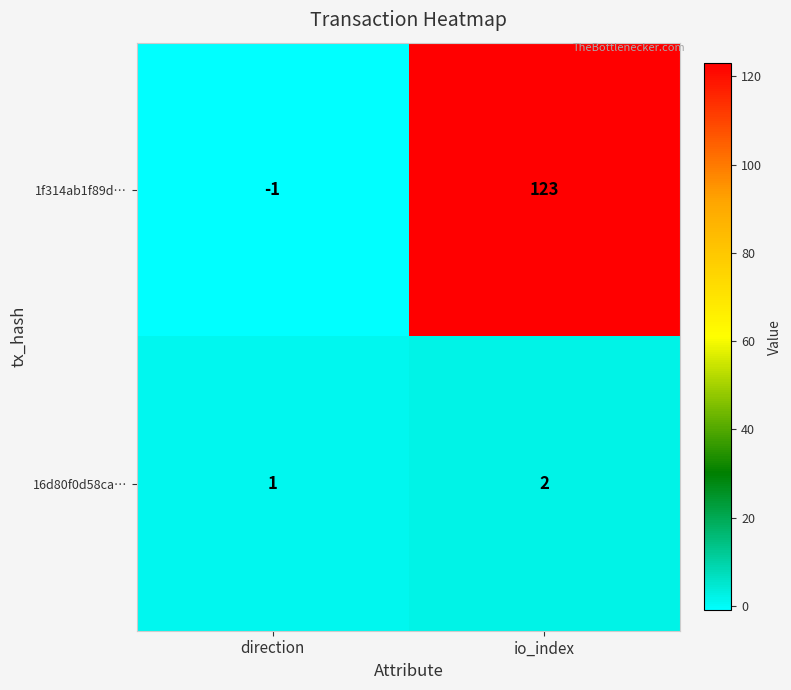

What is the sum of all 1f314ab1f89d… values?

122